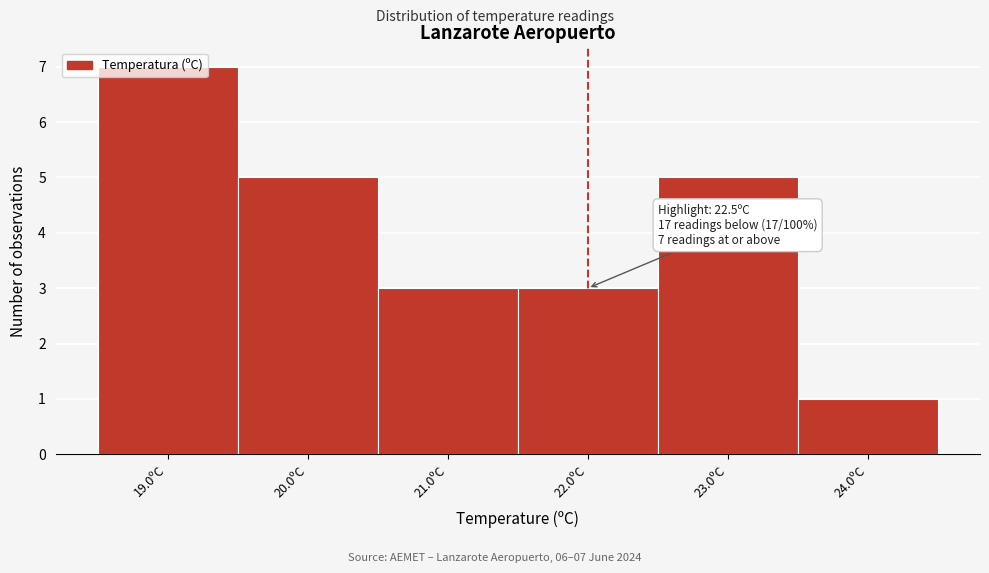

What is the change in value from 19.0ºC to 21.0ºC?

-4